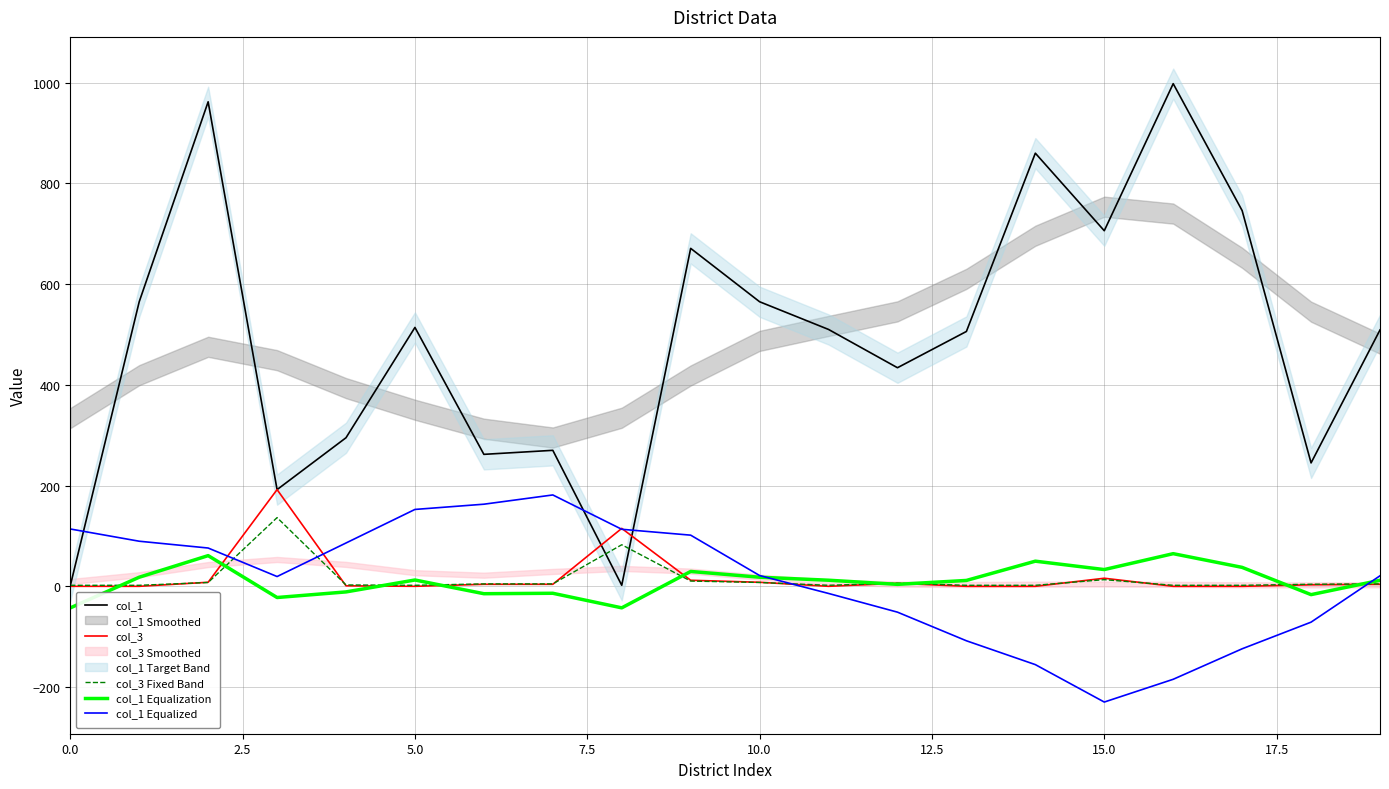

True or false: col_1 Equalized and col_1 Equalization cross at least once.

True